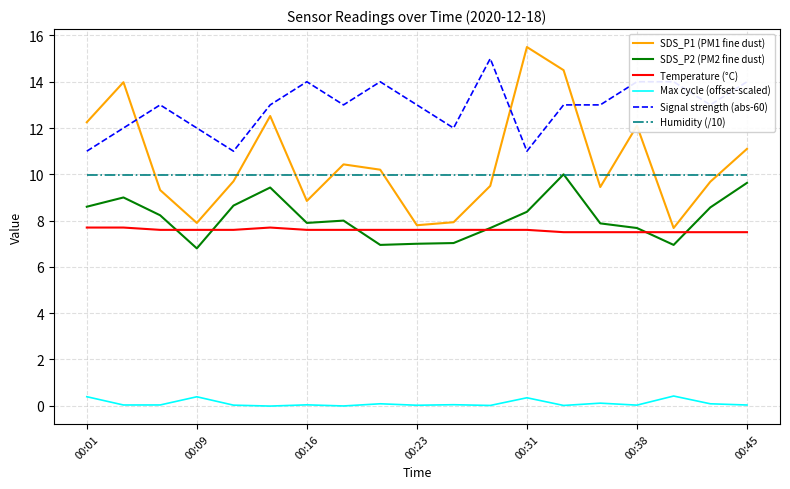

Which series has the largest total across all categories?

Signal strength (abs-60)